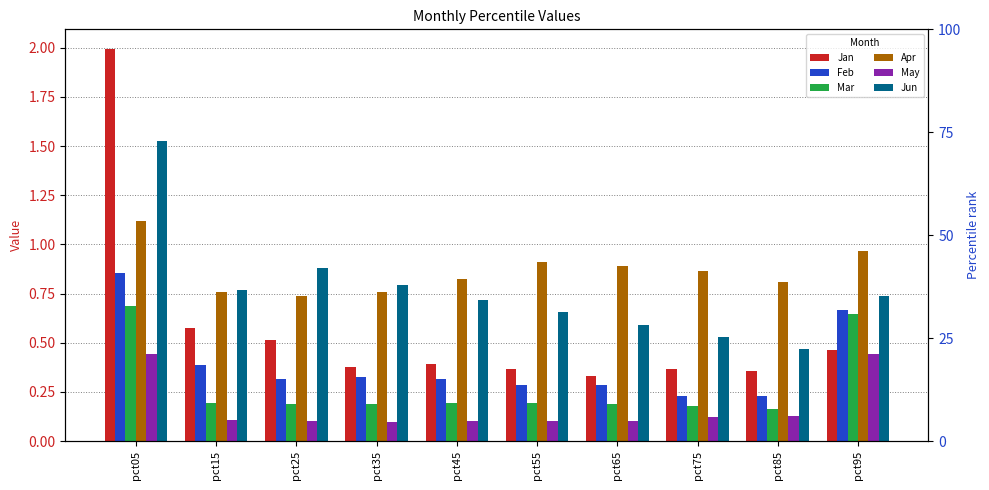

What are all the series names shown in the legend?

Jan, Feb, Mar, Apr, May, Jun